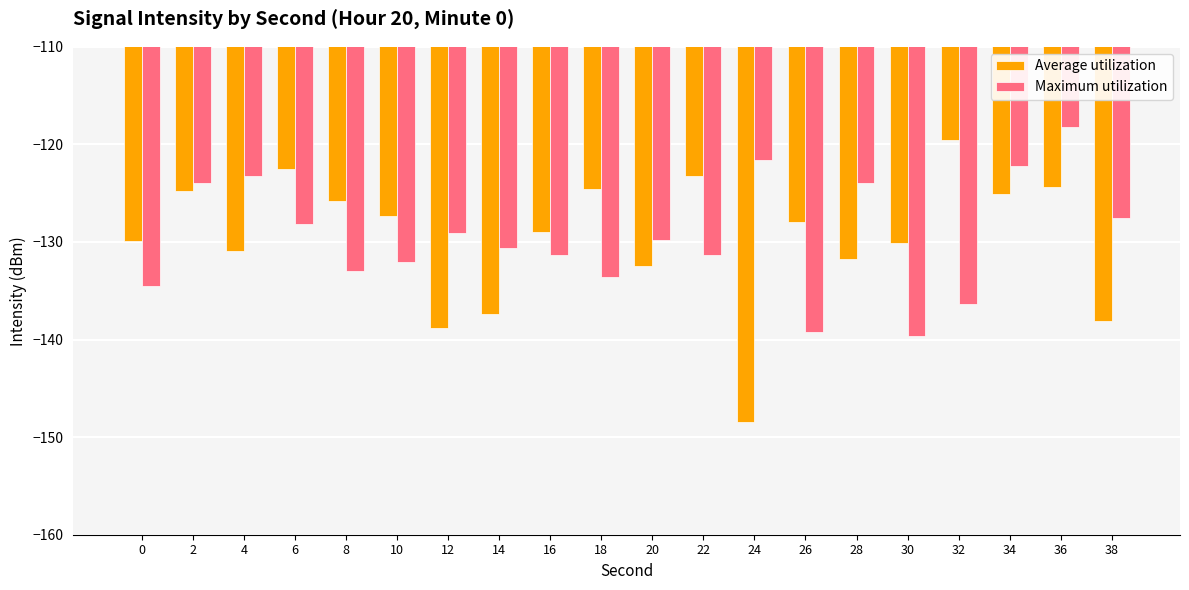

What is the spread (max minus min) of values at 14?

6.8